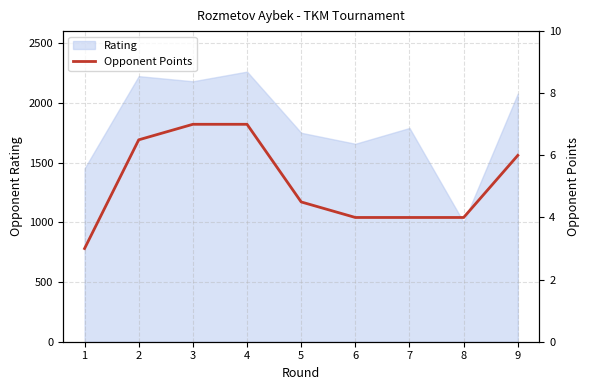

The chart shows a value of 8.9 at 9. True or false?

False